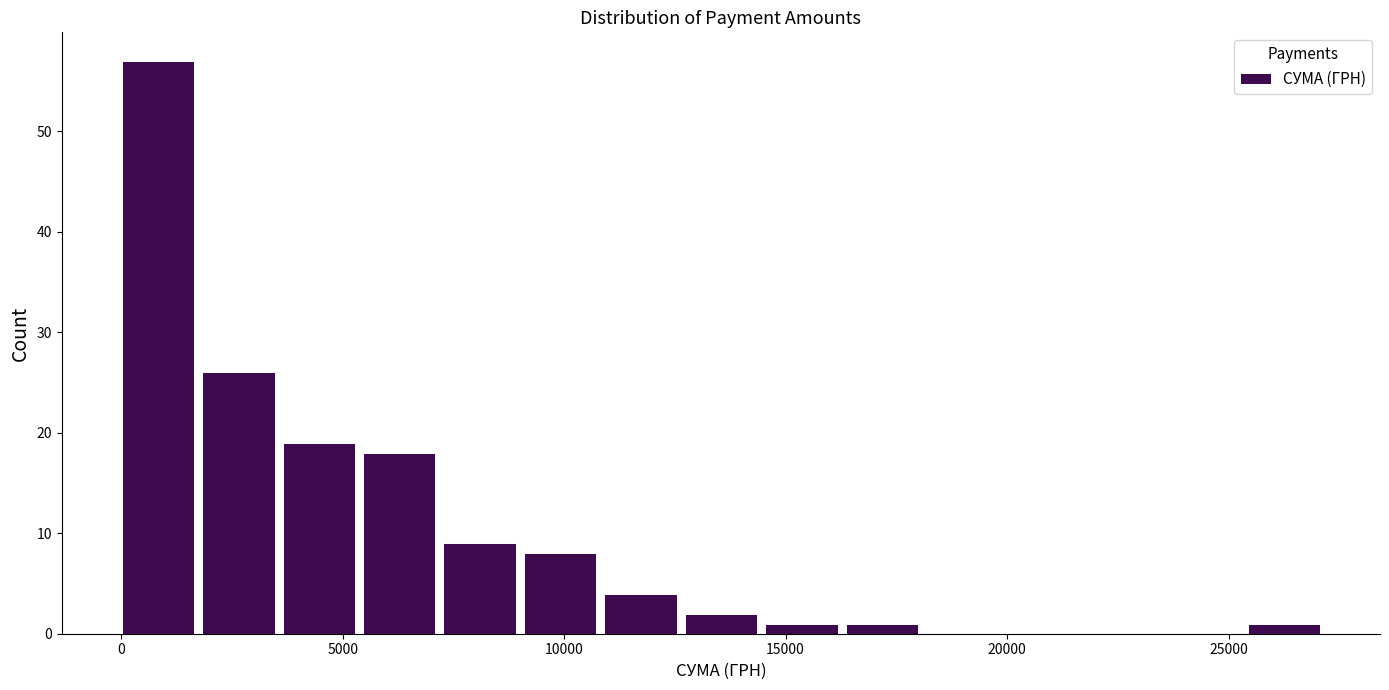

Read against the x-axis, roughly where is the centre of the tallest bar?

1000